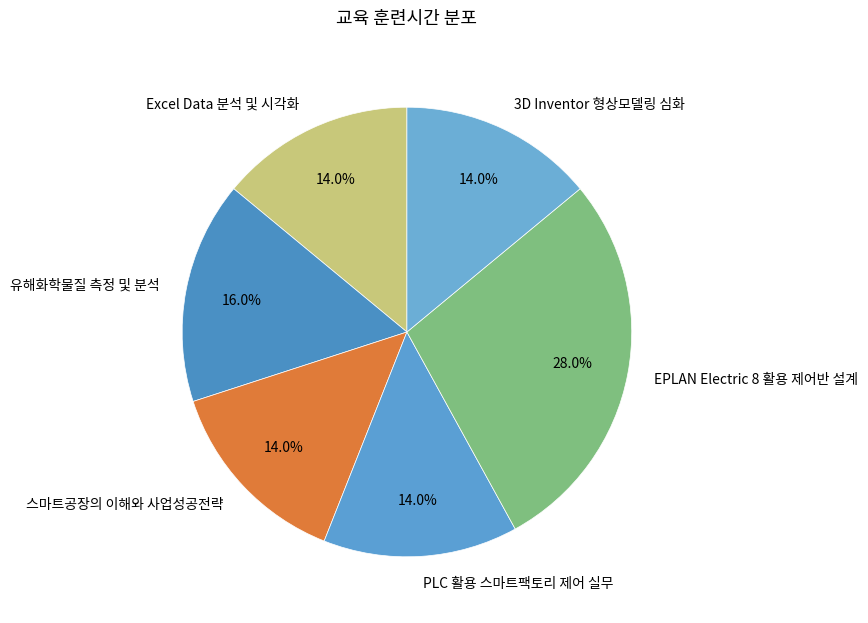

To the nearest percent, what is the average slice percentage?

17%